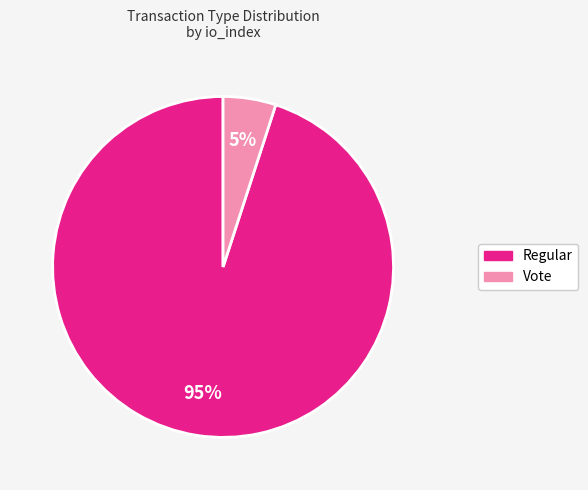

Which category accounts for the majority?

Regular